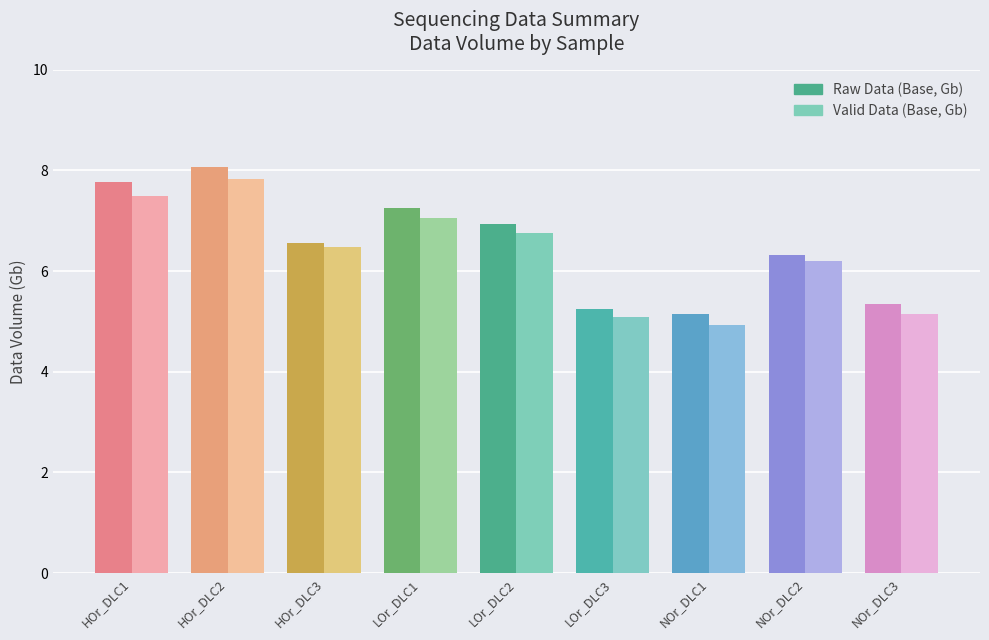

Which series has the largest range (max minus min)?

Raw Data (Base, Gb)